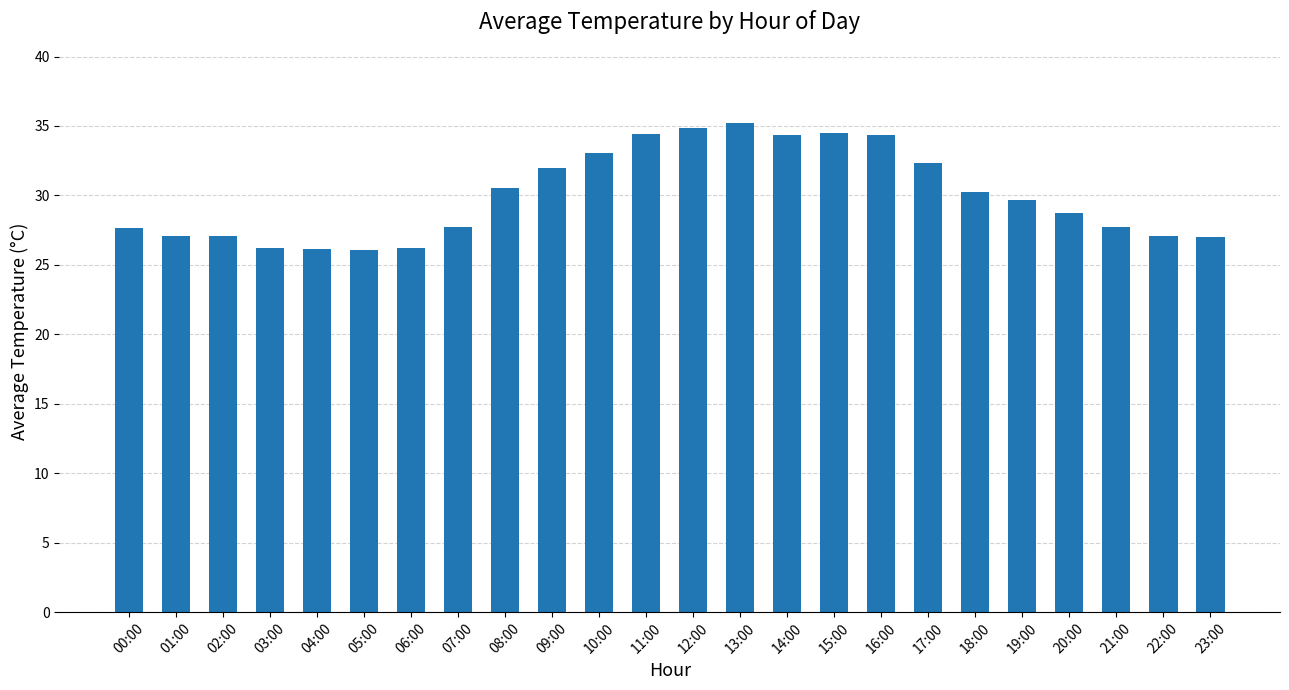

What is the label of the 5th bar from the left?

04:00